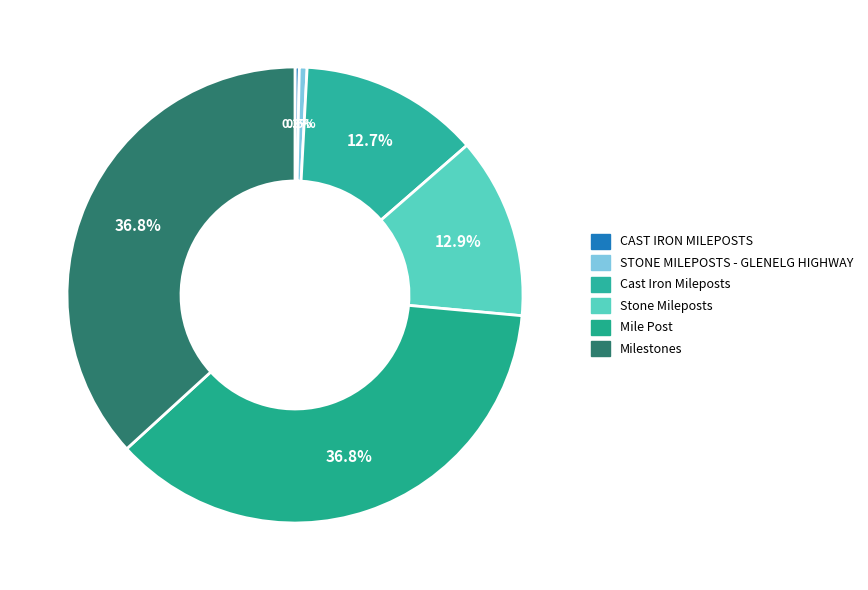

What percentage is NOT represented by Milestones?

63.2%